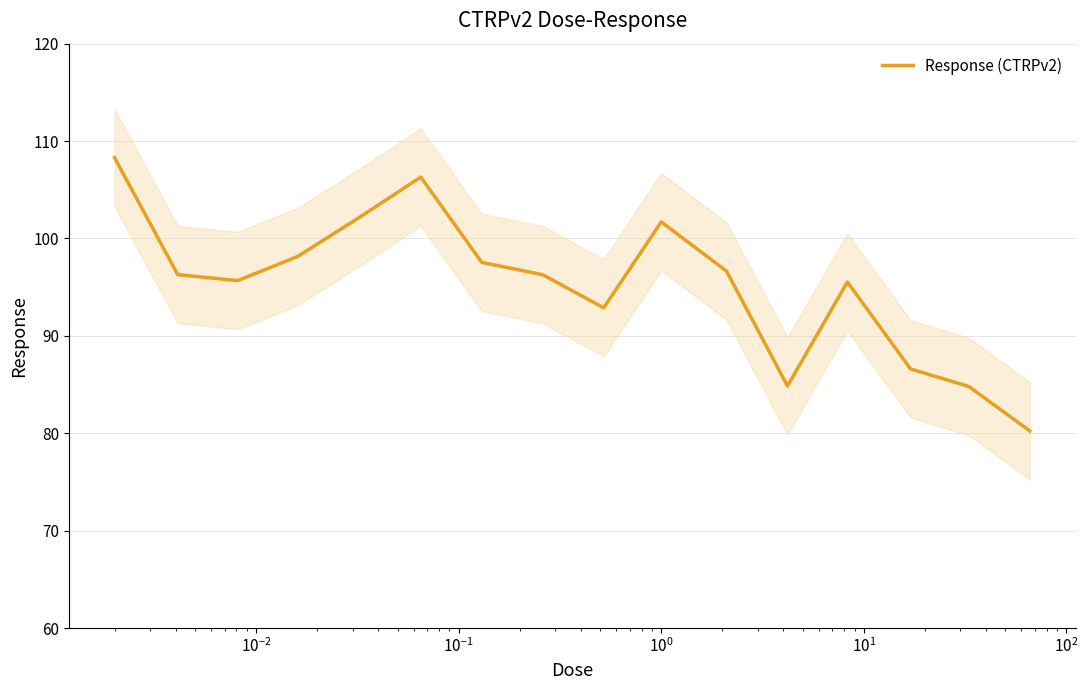

What is the highest value of the Response (CTRPv2) series?

108.3